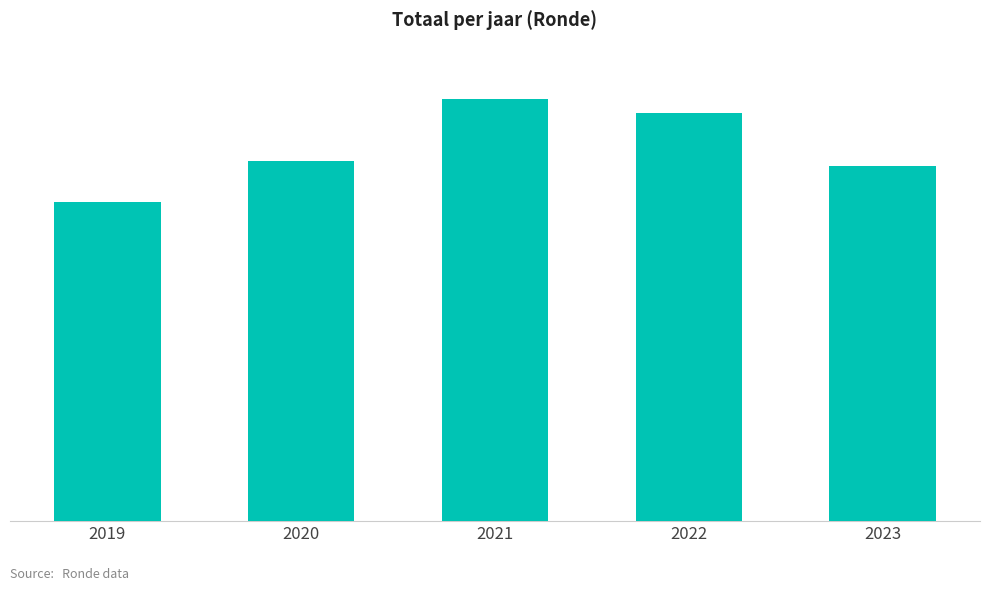

Count the number of values greater than 9231.

2